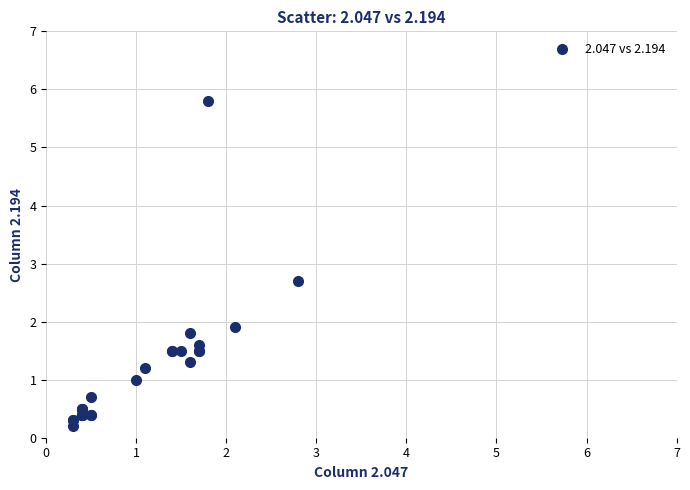

What Y value in the scatter plot is closest to 3?

2.7